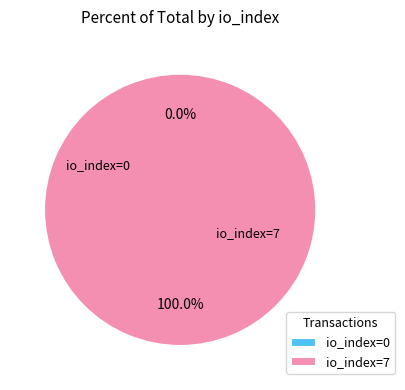

What is the largest slice in the pie chart?

Row 1 (io_index=7)